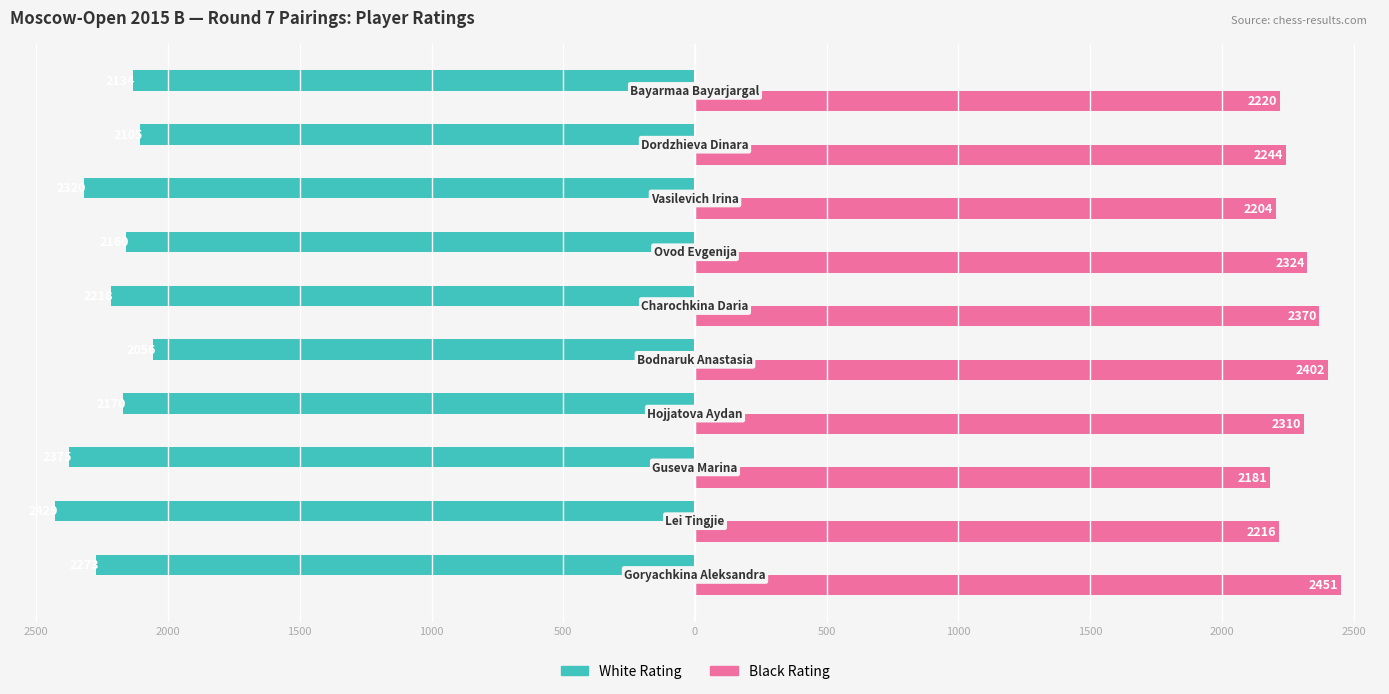

What are all the series names shown in the legend?

White Rating, Black Rating